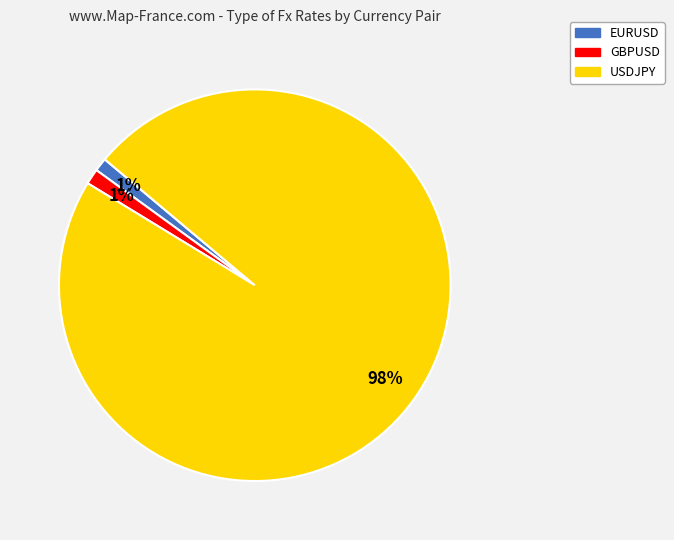

To the nearest percent, what is the average slice percentage?

33%